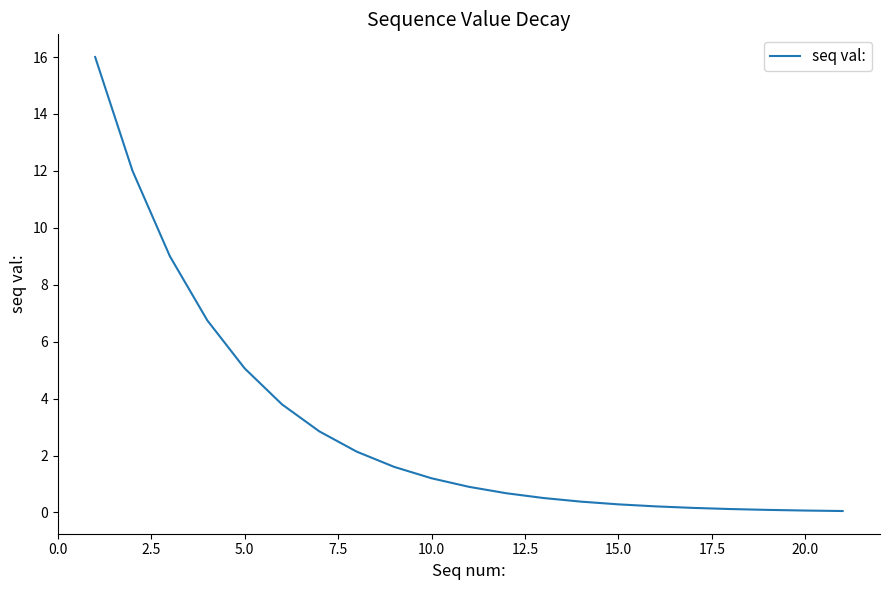

What is the maximum value shown in the chart?

16.0